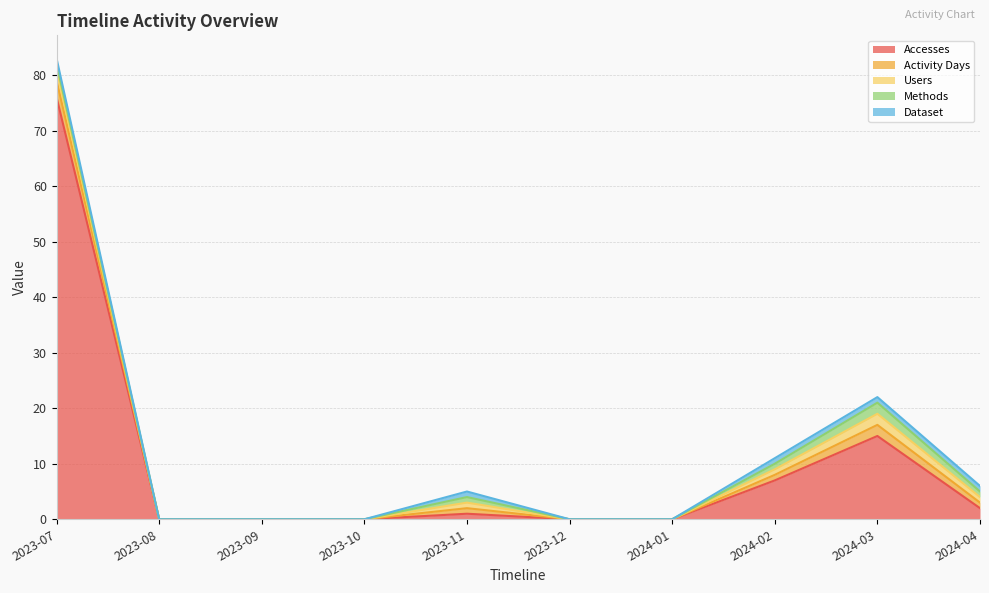

How many Dataset values are between 0 and 1?

10